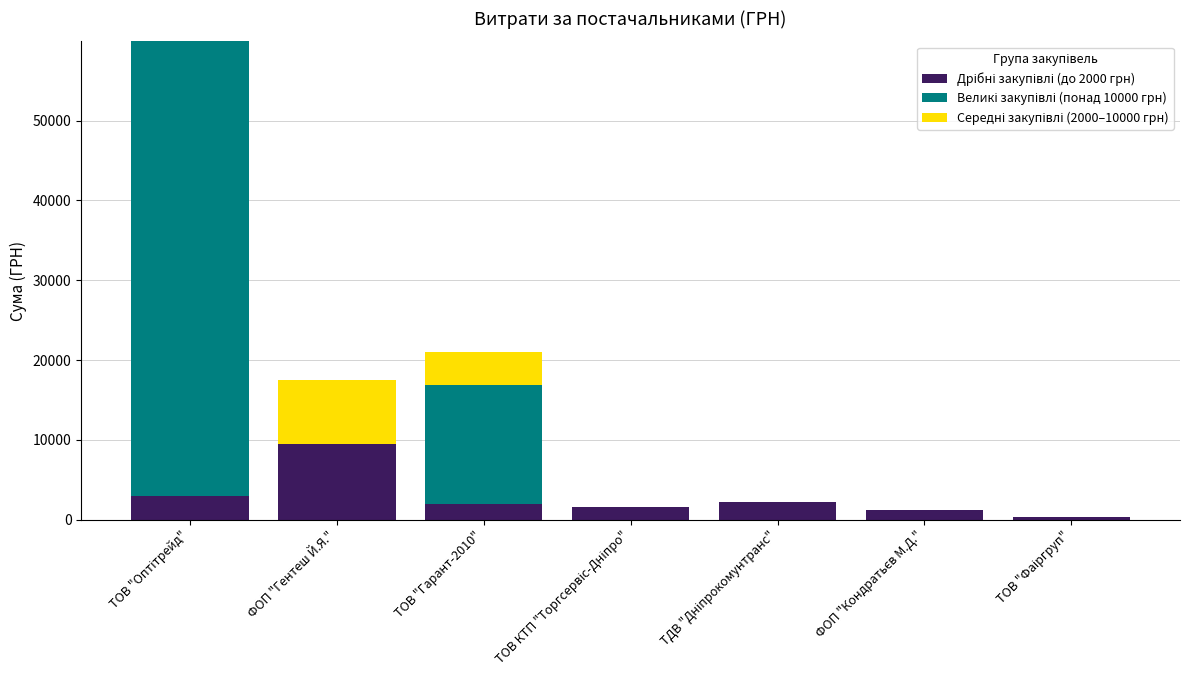

Are the bars horizontal?

No